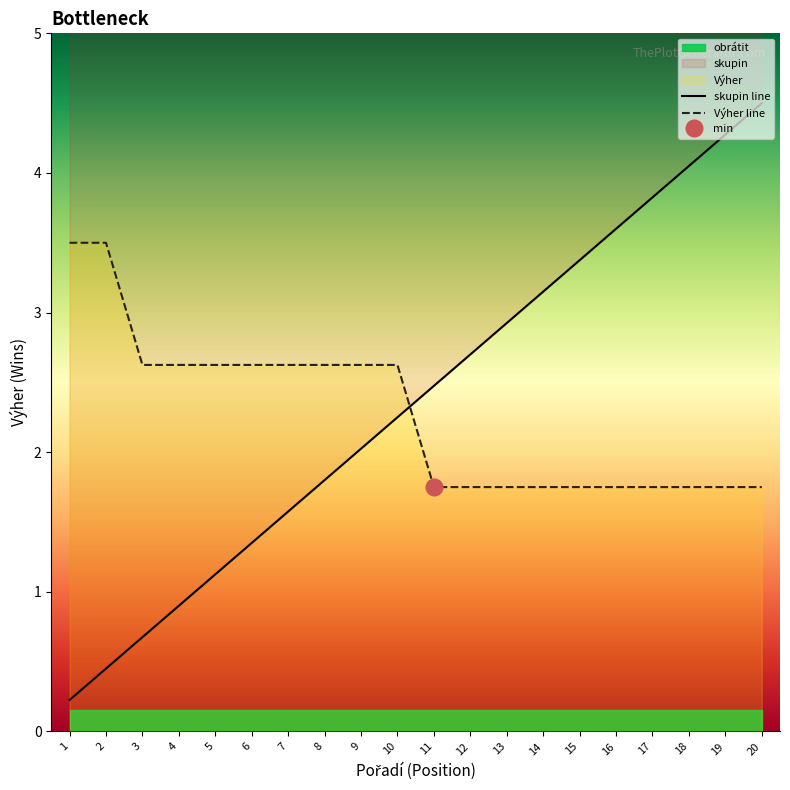

At which category is the sum across all series the highest?

20